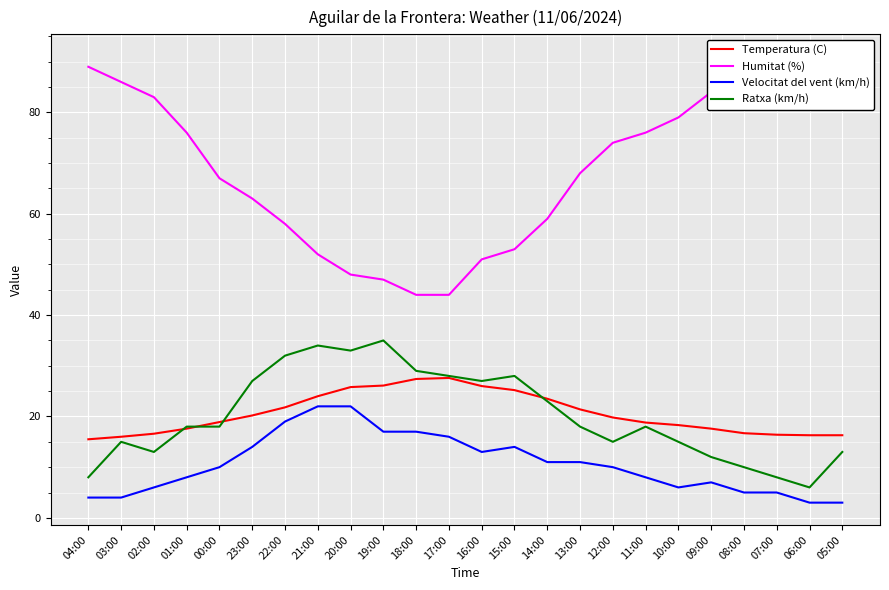

How many distinct data groups are displayed?

4